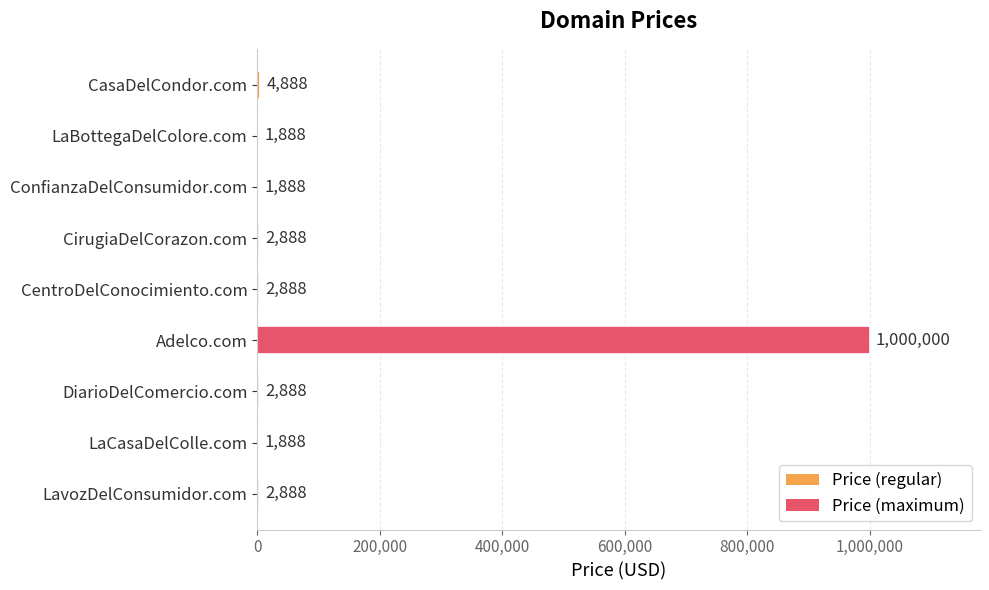

What is the sum of all values?

1022104